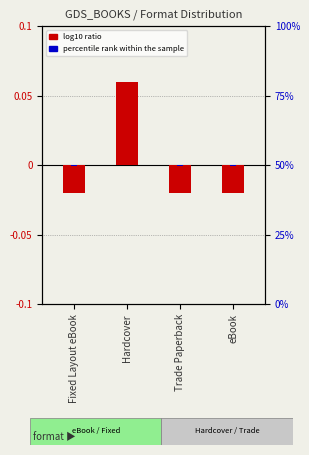

What is the label of the 3rd bar from the right?

Hardcover